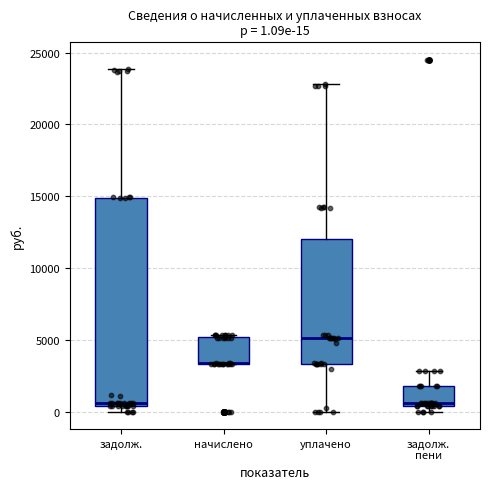

Comparing the boxes themselves (not the whiskers), which one is the tallest?

задолж.